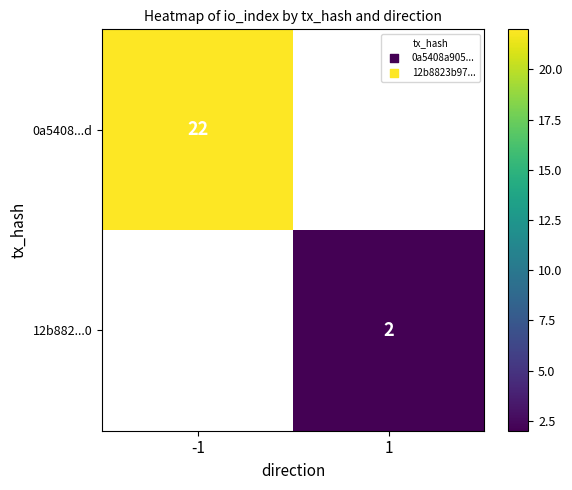

Is it true that 0a5408...d equals 37 at -1?

False